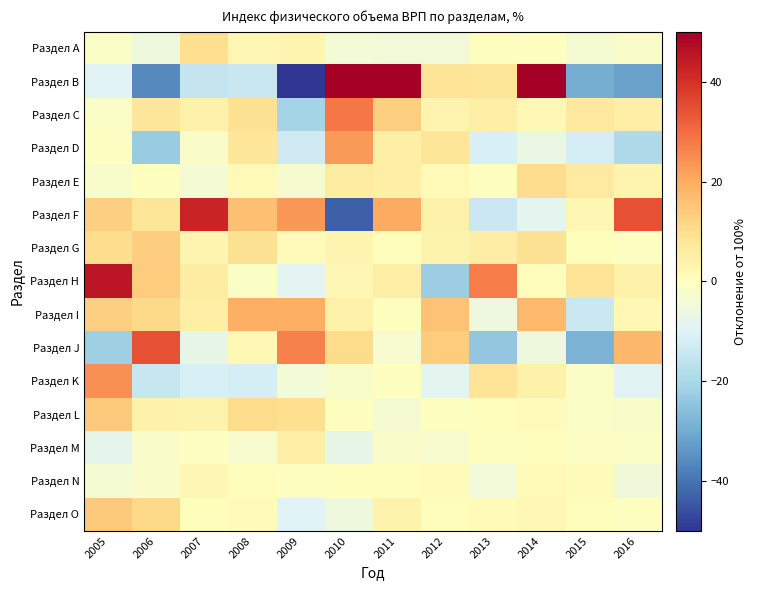

Reading right to left, transcribe all the data shown in this chart.

Раздел A: 2016=-1.8	2015=-3.2	2014=-0.1	2013=0.3	2012=-4.6	2011=-4.3	2010=-4.1	2009=3.0	2008=2.7	2007=9.9	2006=-5.4	2005=-1.5
Раздел B: 2016=-31.8	2015=-29.4	2014=53.7	2013=7.8	2012=8.5	2011=120.1	2010=237.2	2009=-53.5	2008=-14.4	2007=-15.1	2006=-36.1	2005=-9.5
Раздел C: 2016=4.9	2015=6.8	2014=2.1	2013=5.5	2012=3.4	2011=13.1	2010=28.5	2009=-20.8	2008=9.0	2007=4.0	2006=7.7	2005=-1.2
Раздел D: 2016=-19.4	2015=-11.7	2014=-6.4	2013=-11.0	2012=8.1	2011=4.7	2010=22.7	2009=-13.2	2008=7.5	2007=-1.6	2006=-22.7	2005=-0.7
Раздел E: 2016=3.3	2015=6.4	2014=10.2	2013=0.0	2012=1.8	2011=5.2	2010=6.2	2009=-3.1	2008=1.8	2007=-3.9	2006=0.2	2005=-2.2
Раздел F: 2016=34.7	2015=2.4	2014=-8.5	2013=-13.8	2012=4.1	2011=20.0	2010=-43.4	2009=23.1	2008=16.2	2007=42.3	2006=8.0	2005=12.9
Раздел G: 2016=-0.7	2015=0.8	2014=9.0	2013=5.8	2012=3.7	2011=0.4	2010=2.9	2009=0.8	2008=9.3	2007=2.8	2006=13.4	2005=10.4
Раздел H: 2016=4.2	2015=8.3	2014=0.6	2013=27.5	2012=-22.5	2011=5.3	2010=2.5	2009=-8.6	2008=-1.2	2007=6.2	2006=13.9	2005=45.1
Раздел I: 2016=2.1	2015=-14.0	2014=17.4	2013=-5.6	2012=16.0	2011=0.4	2010=4.1	2009=19.2	2008=19.5	2007=5.3	2006=11.1	2005=13.2
Раздел J: 2016=17.7	2015=-28.1	2014=-5.4	2013=-23.8	2012=13.7	2011=-2.7	2010=10.9	2009=26.6	2008=2.1	2007=-7.1	2006=34.7	2005=-22.0
Раздел K: 2016=-9.2	2015=-1.2	2014=4.6	2013=8.2	2012=-8.3	2011=0.2	2010=-2.0	2009=-4.0	2008=-11.8	2007=-11.1	2006=-14.6	2005=24.6
Раздел L: 2016=-1.7	2015=-1.4	2014=0.9	2013=0.5	2012=0.3	2011=-3.3	2010=0.0	2009=9.9	2008=10.7	2007=3.8	2006=4.4	2005=14.1
Раздел M: 2016=-1.3	2015=-1.1	2014=0.5	2013=0.4	2012=-2.6	2011=-1.7	2010=-7.2	2009=4.9	2008=-2.4	2007=-0.5	2006=-1.6	2005=-7.9
Раздел N: 2016=-4.7	2015=0.9	2014=1.8	2013=-4.5	2012=0.8	2011=0.7	2010=0.7	2009=-0.1	2008=0.7	2007=2.5	2006=-1.6	2005=-3.3
Раздел O: 2016=-0.0	2015=0.8	2014=2.3	2013=1.5	2012=0.8	2011=3.5	2010=-5.3	2009=-9.9	2008=0.8	2007=0.6	2006=11.3	2005=14.4